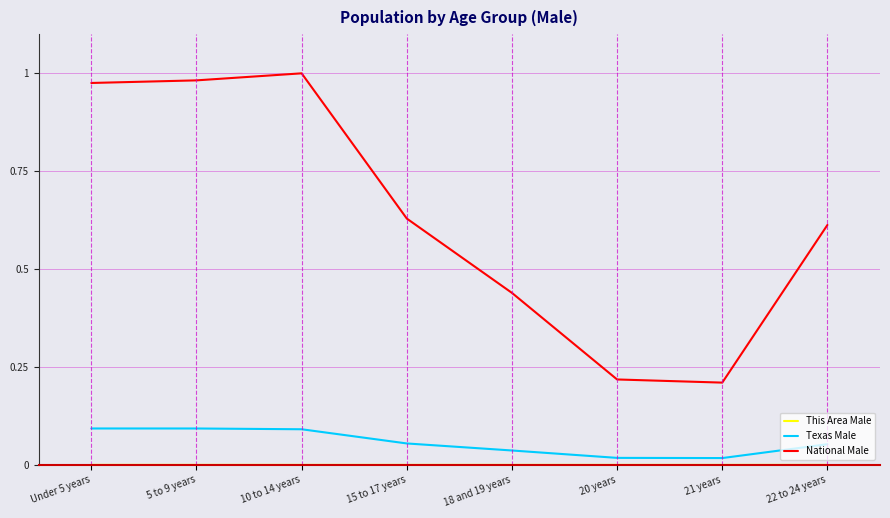

Is the value of National Male at 15 to 17 years greater than the value of Texas Male at 15 to 17 years?

Yes